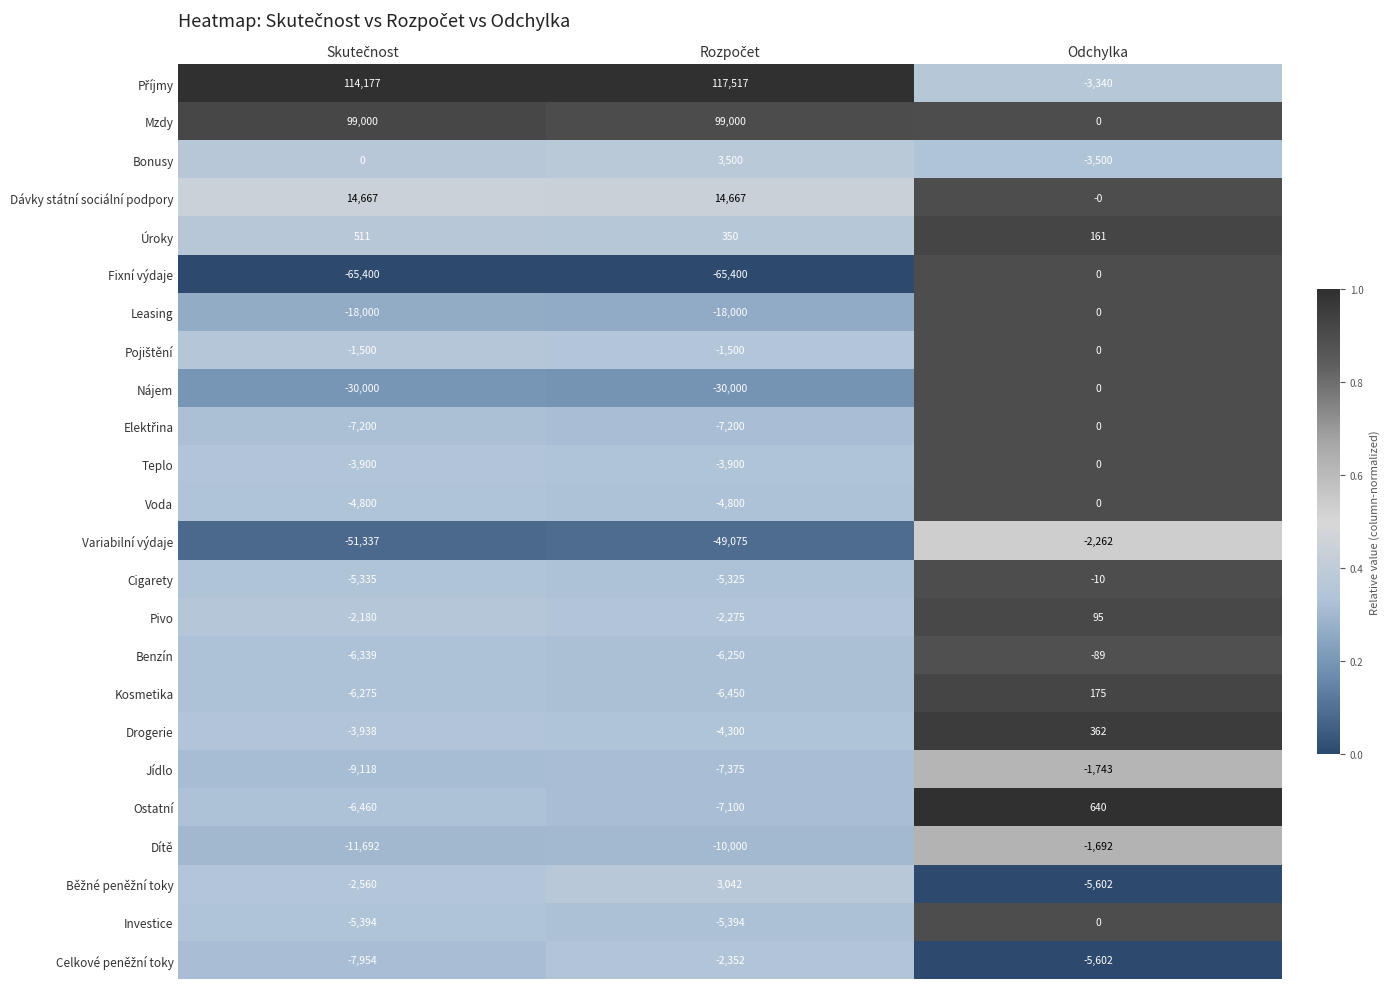

Count the Bonusy values in the range -3500 to 3500.

3